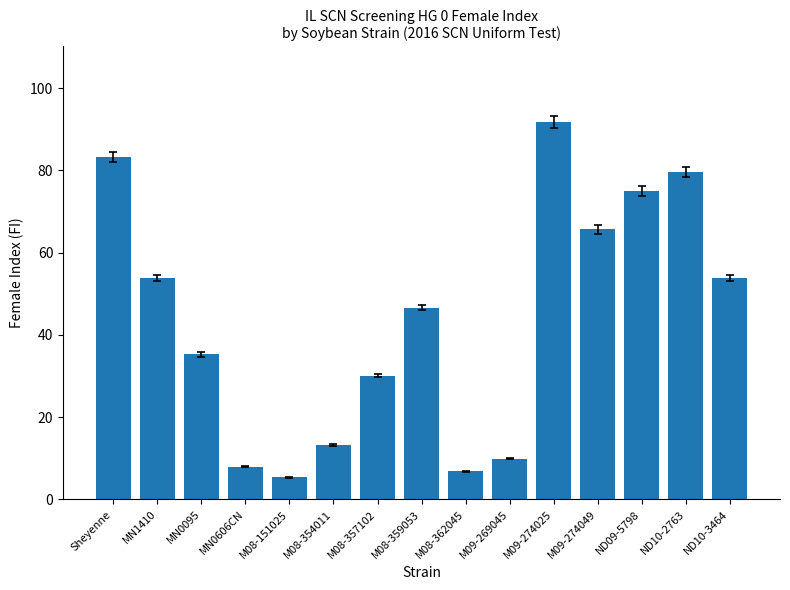

What is the label of the 12th bar from the right?

MN0606CN